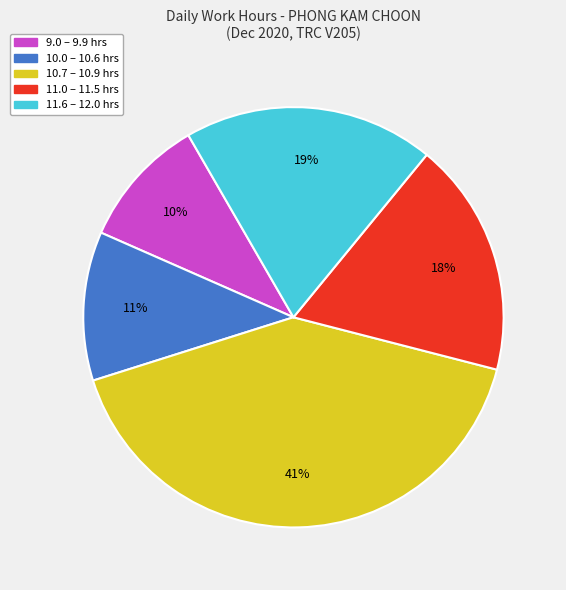

To the nearest percent, what is the difference between the largest and smallest slice percentages?

31%